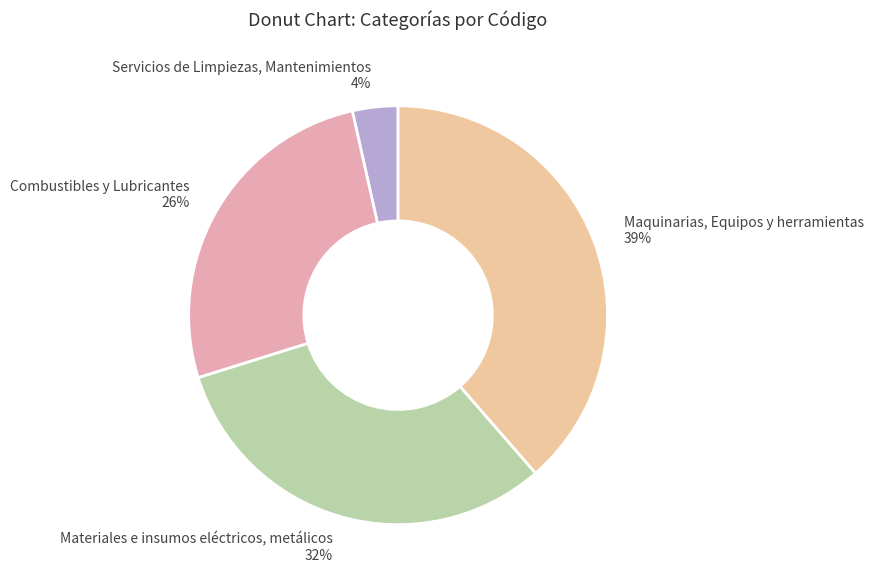

Do Maquinarias, Equipos y herramientas and Combustibles y Lubricantes together represent more than half of the pie?

Yes